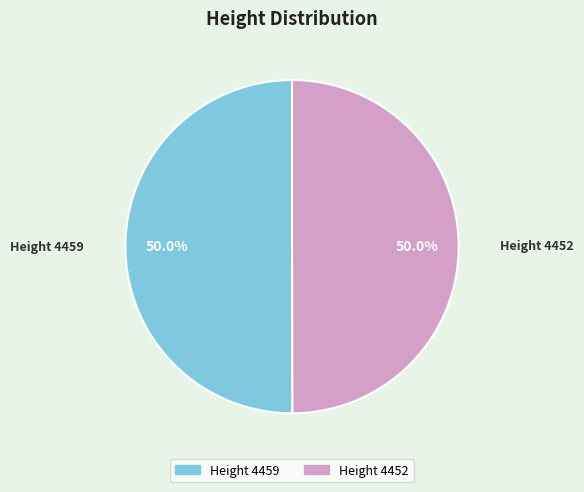

Is it true that Height 4452 is 50% of the pie?

True